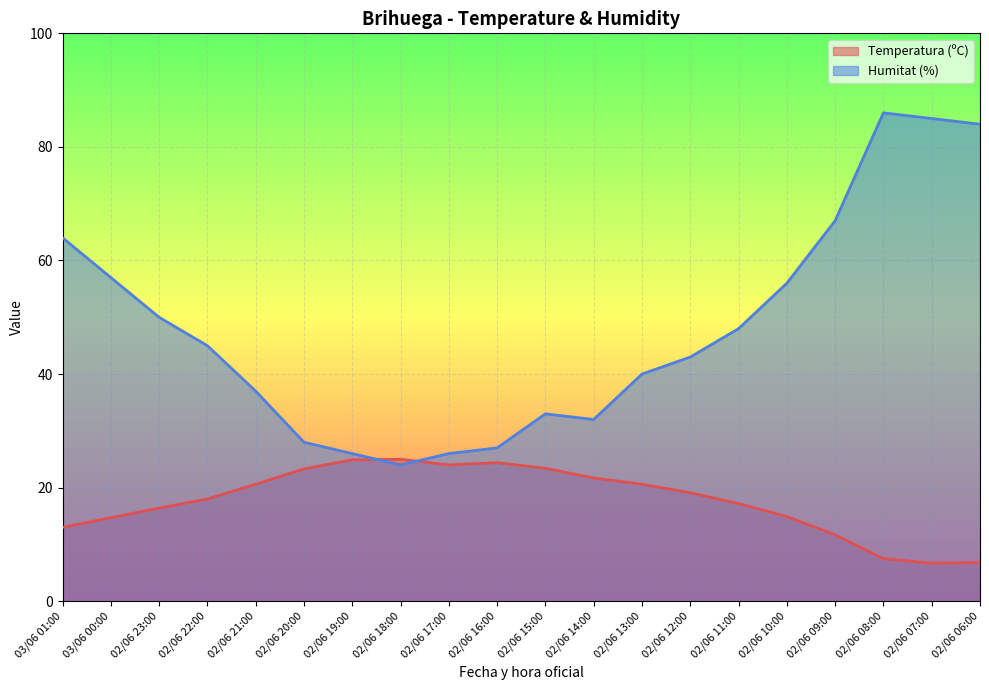

What is the label of the 9th point from the right?

02/06 14:00